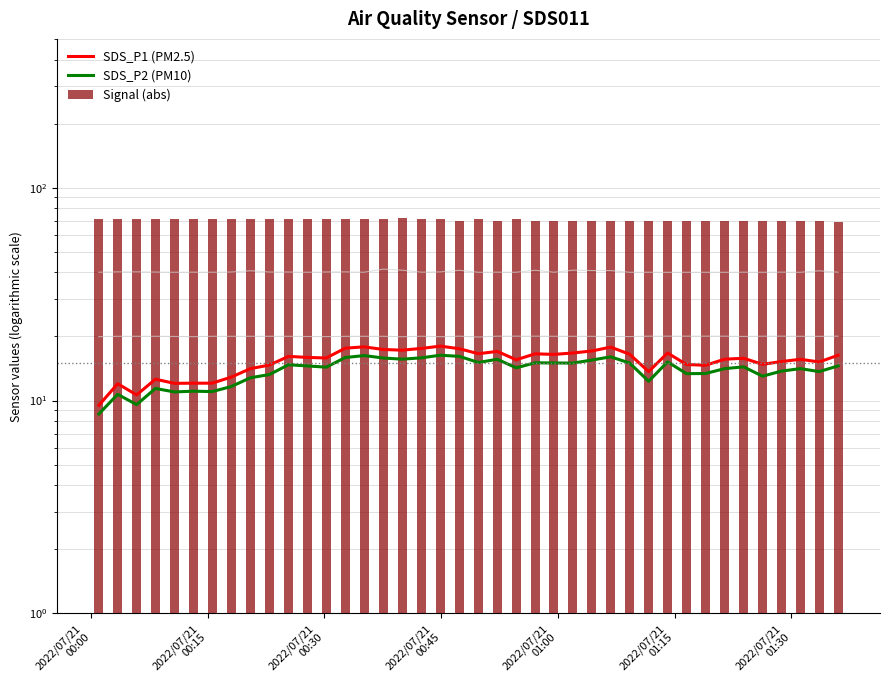

What is the value of the SDS_P1 (PM2.5) bar at the 15th from the left?

17.9